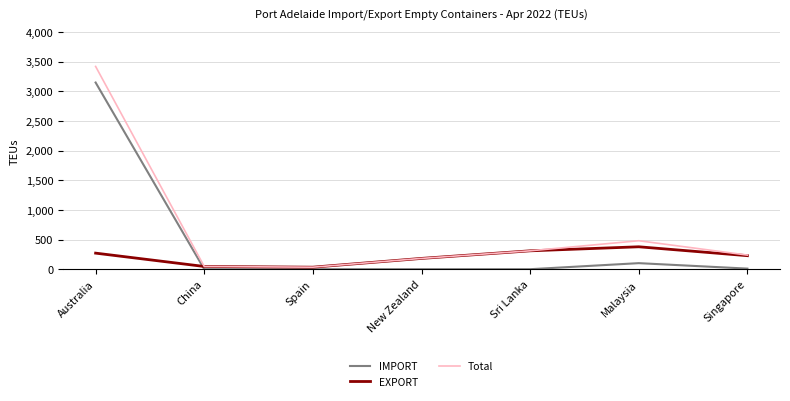

Is the value of EXPORT at New Zealand greater than the value of Total at China?

Yes